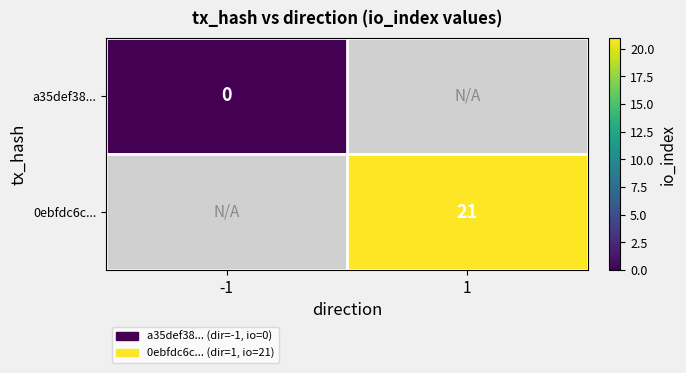

Which label corresponds to the largest value in the chart?

1